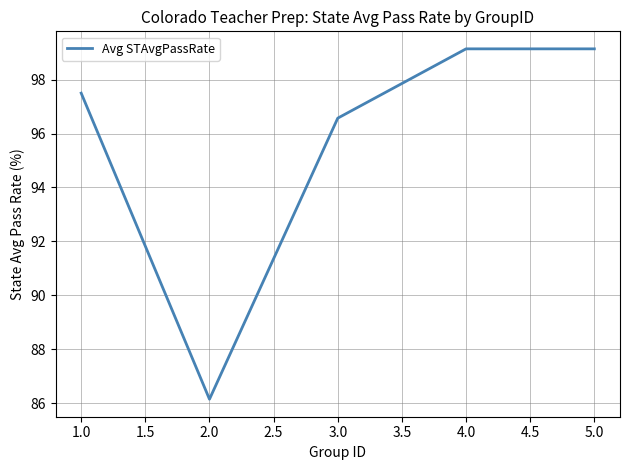

At which category does the data reach its first local valley?

2.0